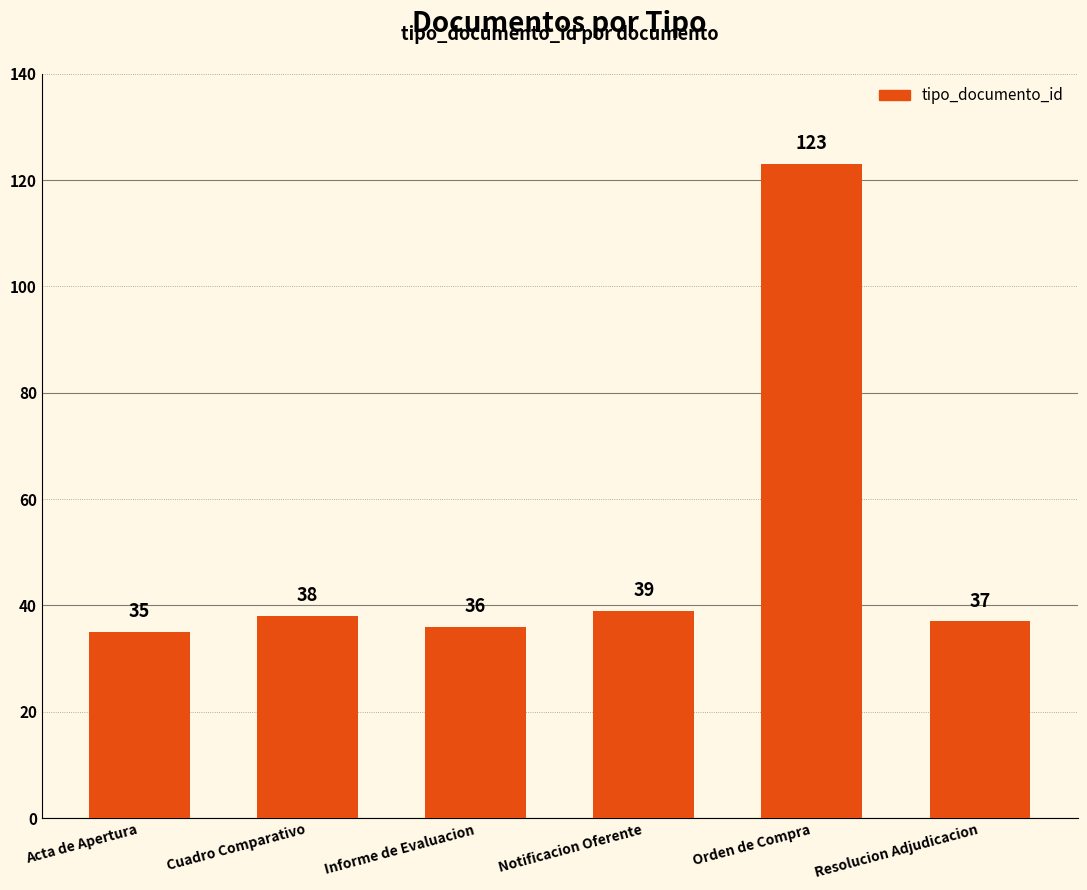

Read the value at Acta de Apertura.

35